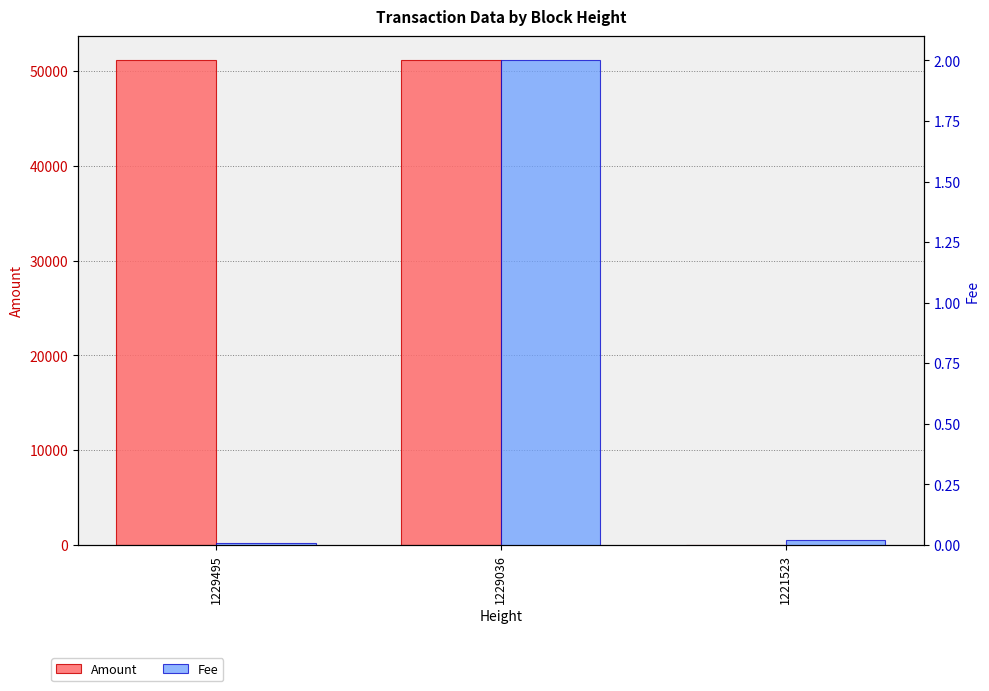

What is the maximum value shown in the chart?

51118.0